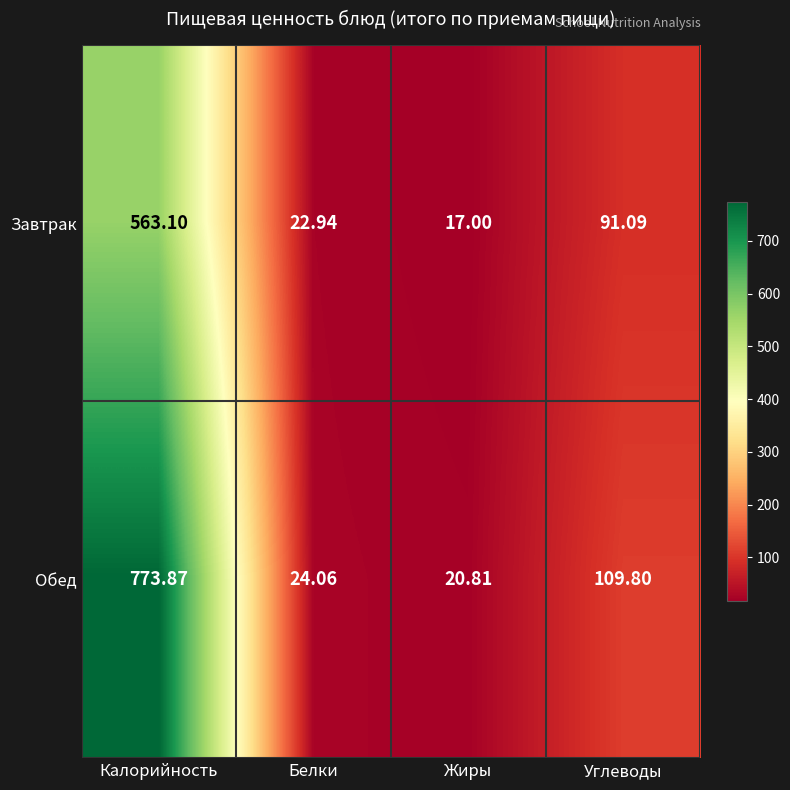

Which series has the largest range (max minus min)?

Обед